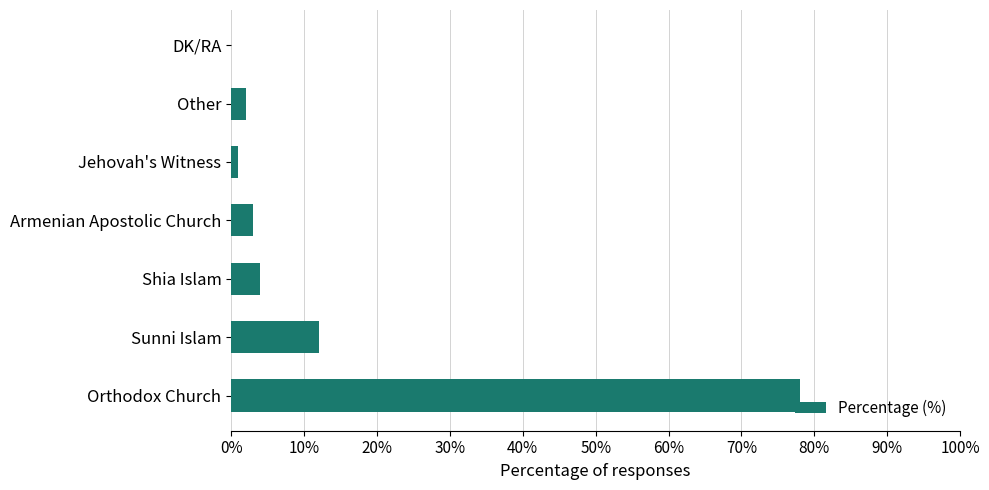

True or false: the data shows 3 at Armenian Apostolic Church.

True